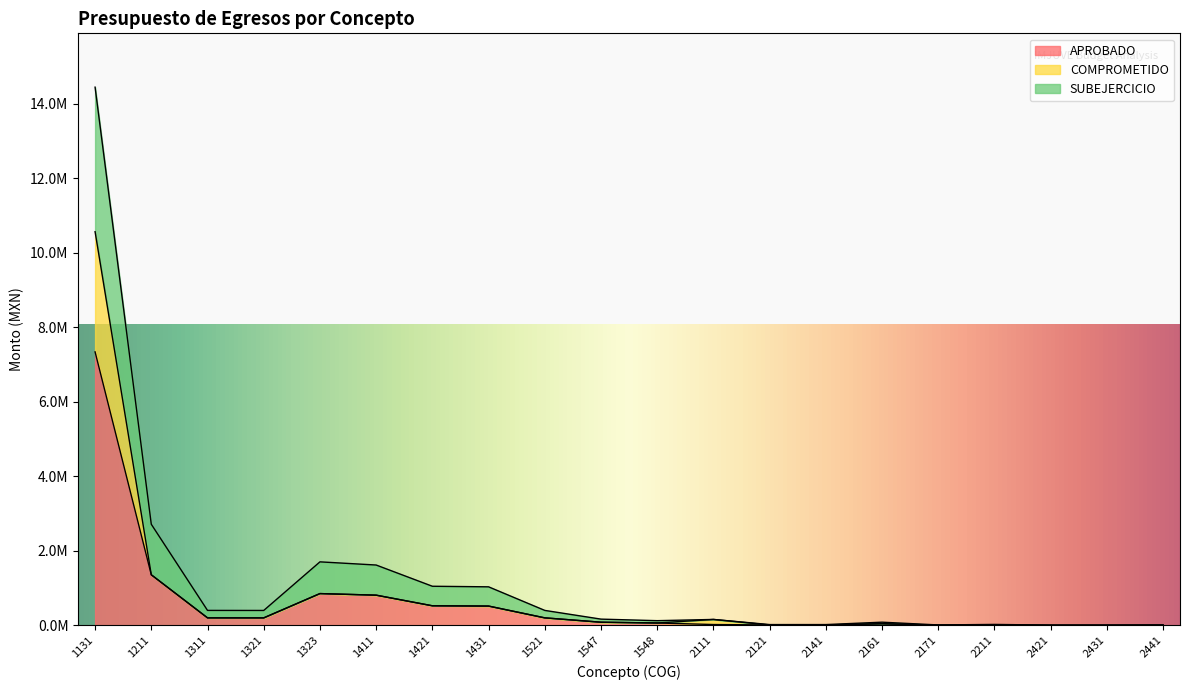

Reading right to left, what are all the values shown in this chart?

APROBADO: 2441=5000.0	2431=2500.0	2421=2500.0	2211=12000.0	2171=5000.0	2161=42000.0	2141=10000.0	2121=10000.0	2111=21000.0	1548=62303.4	1547=83071.2	1521=200000.0	1431=516369.9	1421=524082.5	1411=808955.8	1323=851480.2	1321=199371.0	1311=200000.0	1211=1355877.6	1131=7337532.3
COMPROMETIDO: 2441=5000.0	2431=2500.0	2421=2500.0	2211=12000.0	2171=5000.0	2161=42000.0	2141=10000.0	2121=10000.0	2111=157515.7	1548=62303.4	1547=83071.2	1521=200000.0	1431=516369.9	1421=524082.5	1411=808955.8	1323=851480.2	1321=199371.0	1311=200000.0	1211=1355877.6	1131=10562899.9
SUBEJERCICIO: 2441=10000.0	2431=5000.0	2421=5000.0	2211=24000.0	2171=10000.0	2161=84000.0	2141=20000.0	2121=20000.0	2111=157515.7	1548=124606.9	1547=166142.5	1521=400000.0	1431=1032739.8	1421=1048165.1	1411=1617911.6	1323=1702960.4	1321=398742.0	1311=400000.0	1211=2711755.2	1131=14442093.2